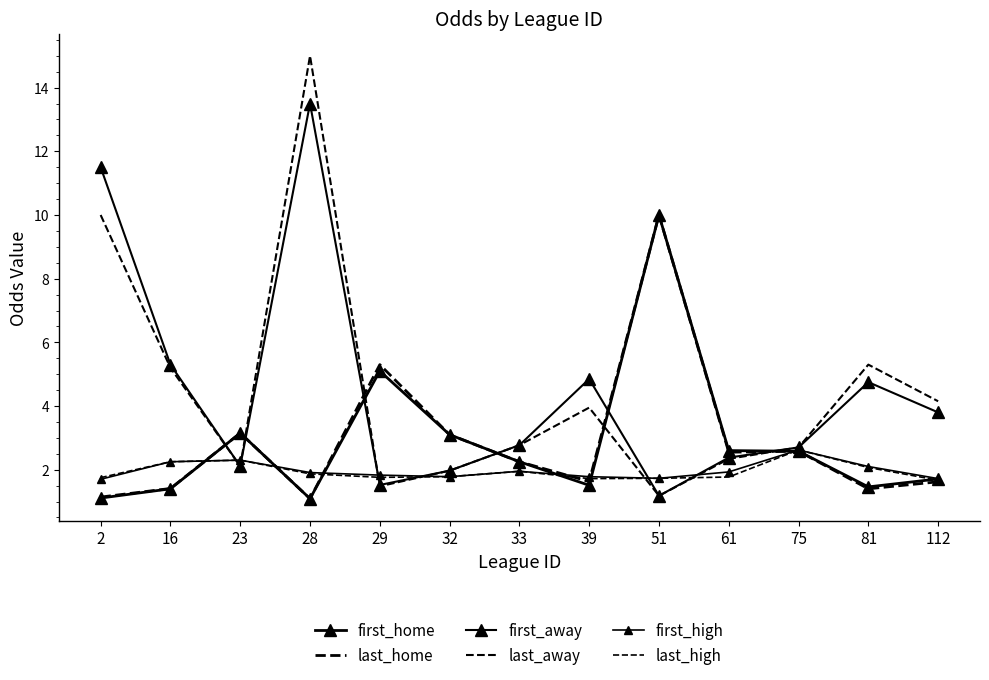

How many values in the last_away series are below 2?

3